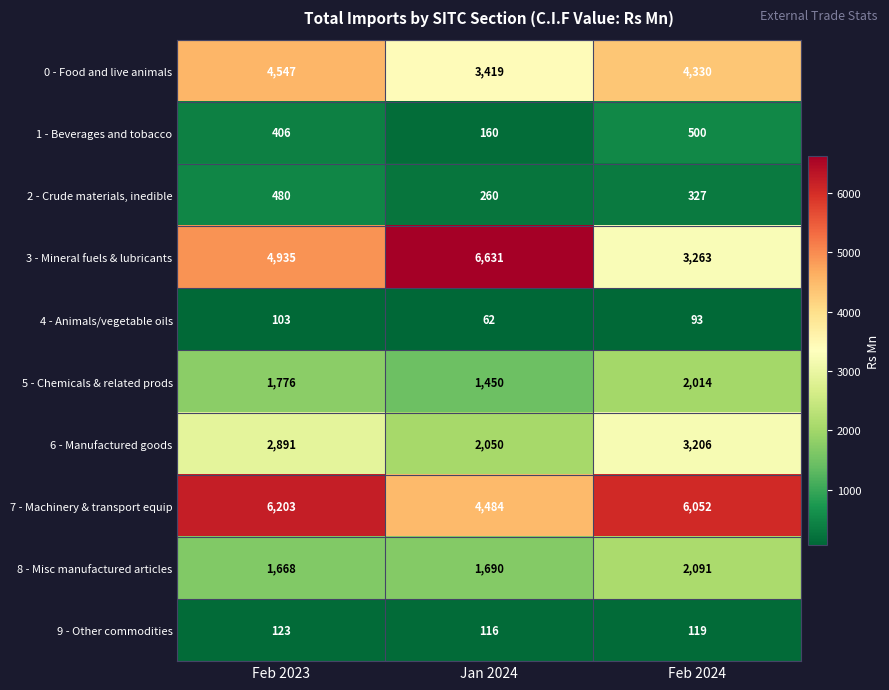

At which category is the sum across all series the highest?

Feb 2023